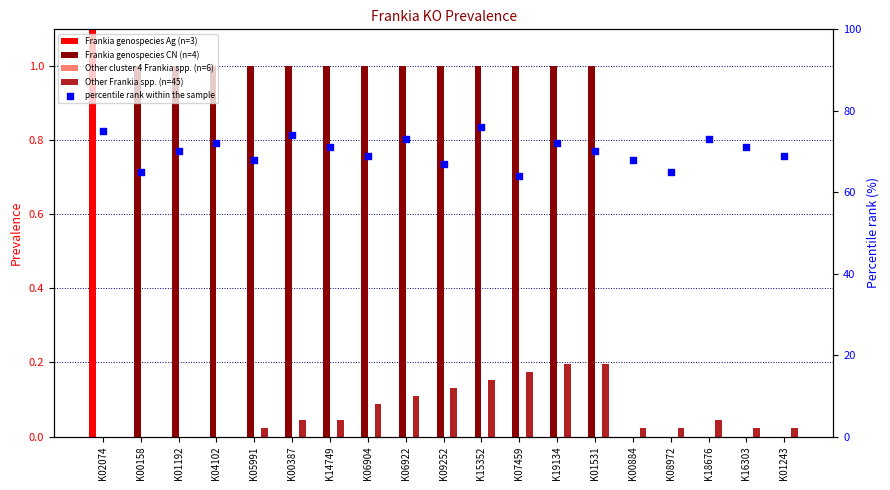

What are all the series names shown in the legend?

Frankia genospecies Ag (n=3), Frankia genospecies CN (n=4), Other cluster 4 Frankia spp. (n=6), Other Frankia spp. (n=45), percentile rank within the sample